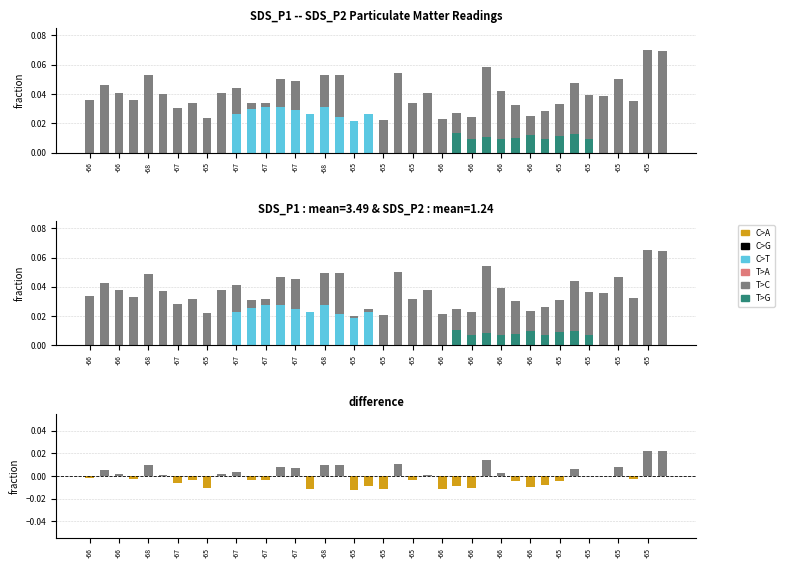

Which has a higher value, 31 or 34?

34